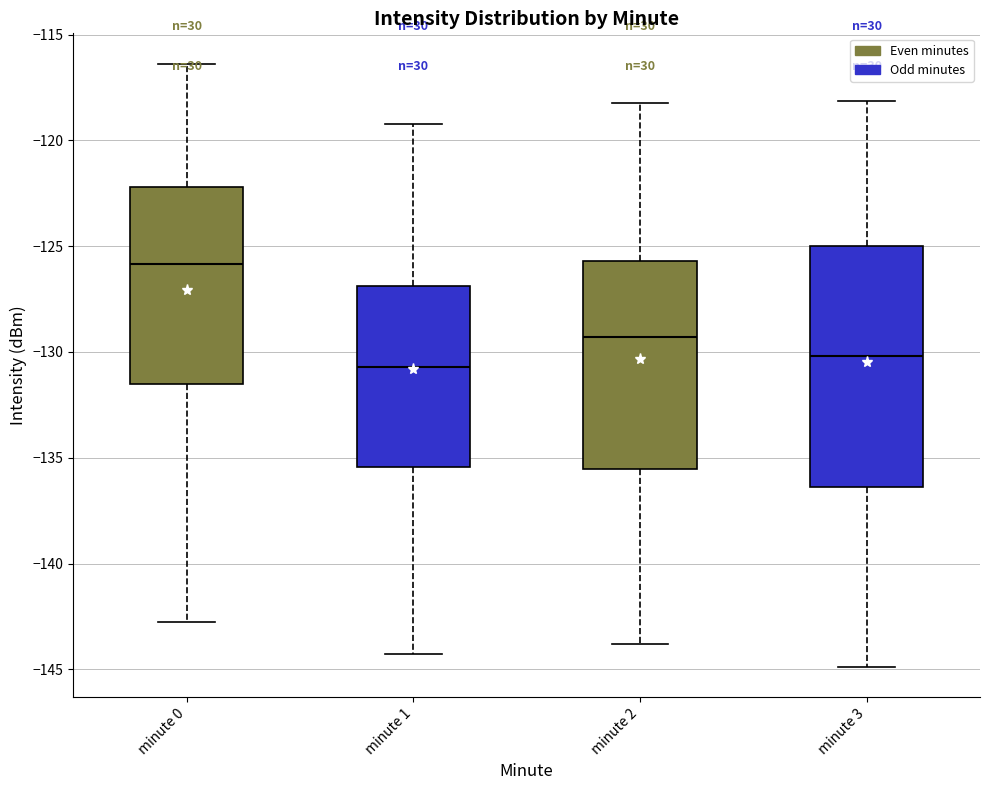

Where does the median line of the box for minute 3 sit on the y-axis? The values are not printed on the chart, so give them approximately, as read against the axis.

-130.0